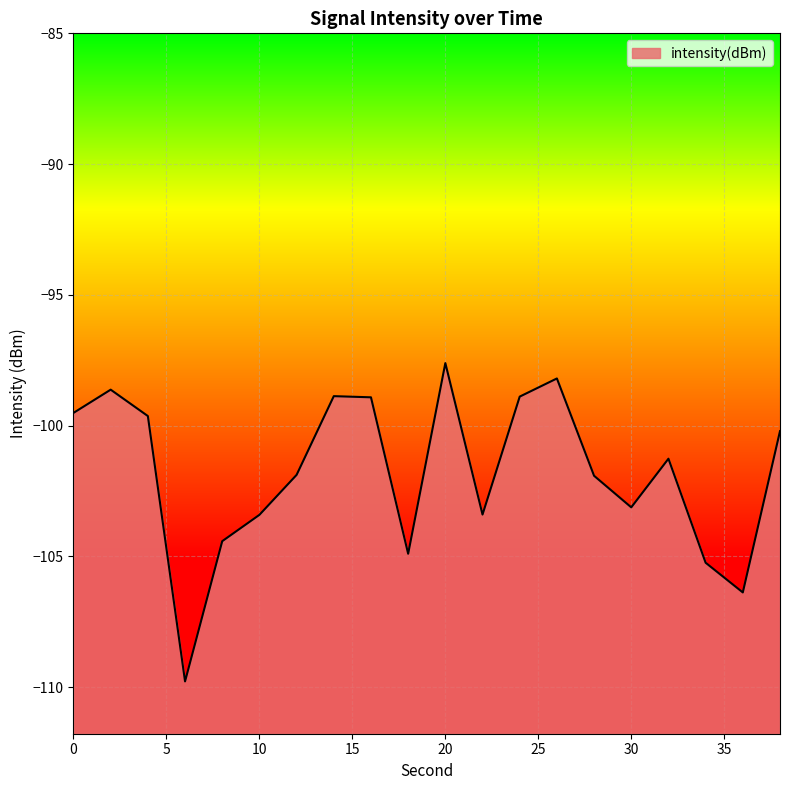

Does the chart display data point markers on the line(s)?

No